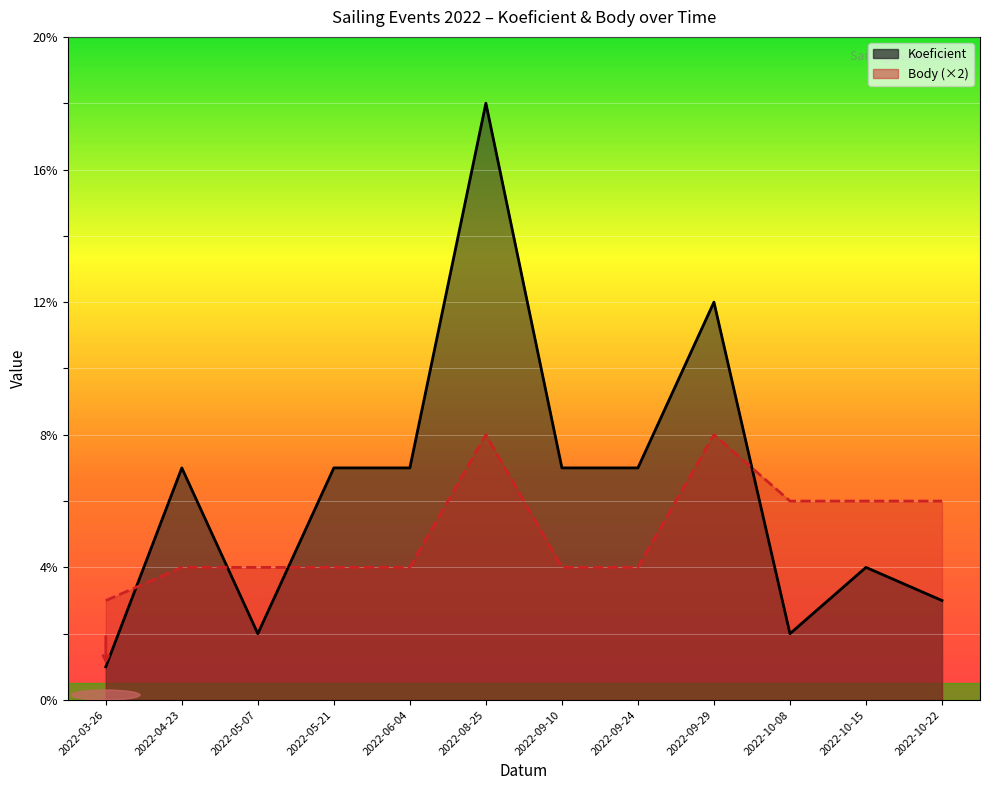

What are all the series names shown in the legend?

Koeficient, Body